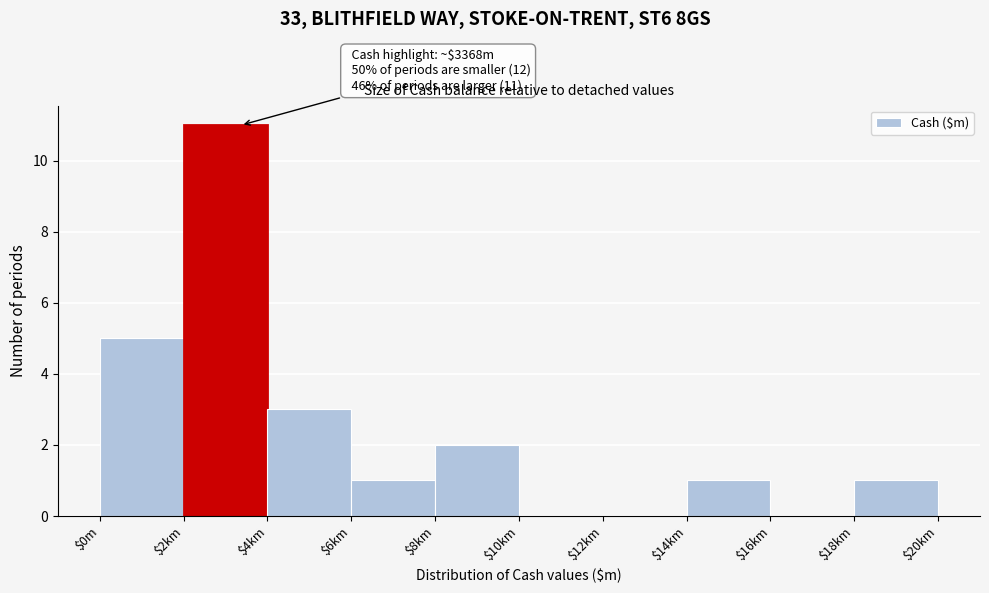

At which category does the chart reach its peak across all series?

$2km